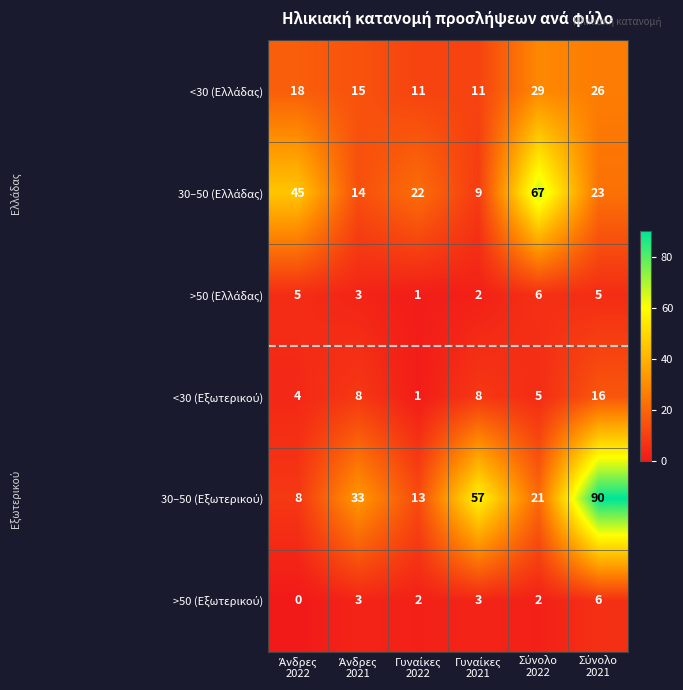

What is the maximum value shown in the chart?

90